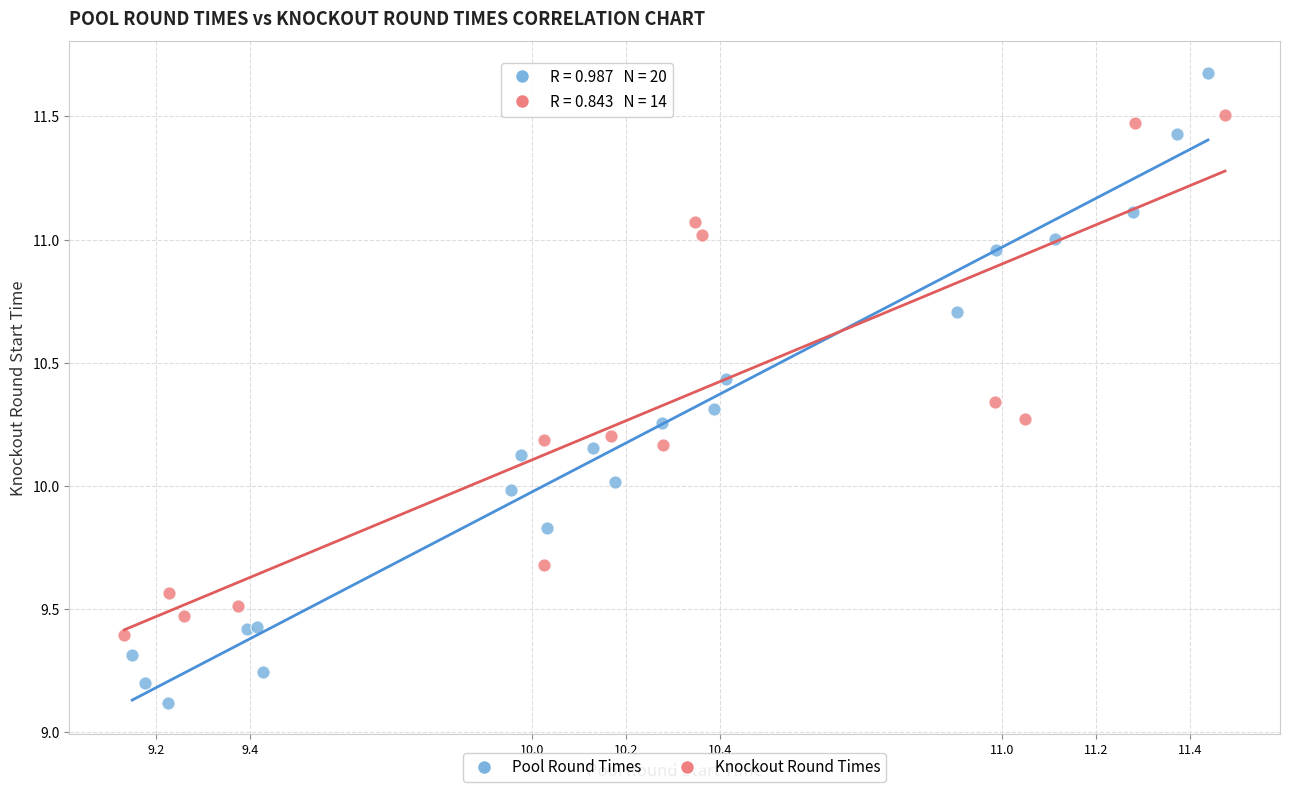

Which series contains the highest Y value?

Pool Round Times